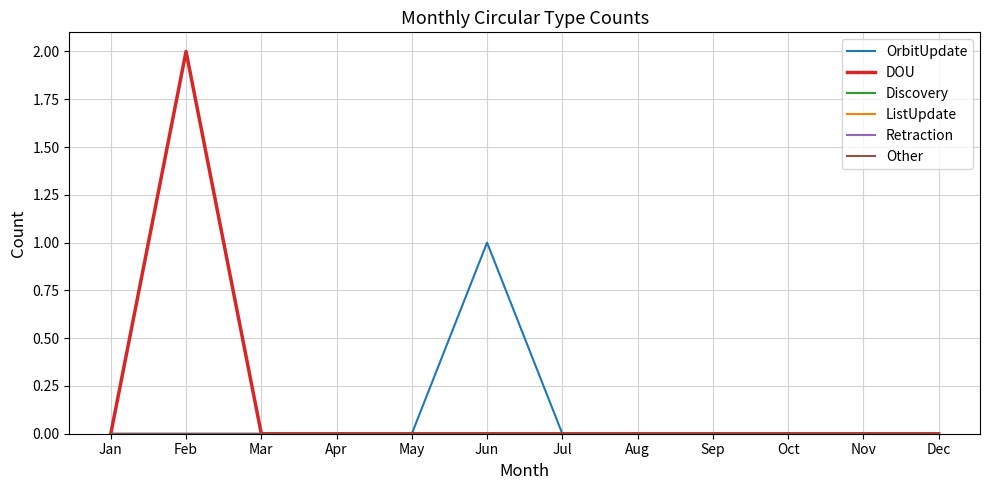

Does the chart have visible grid lines?

Yes